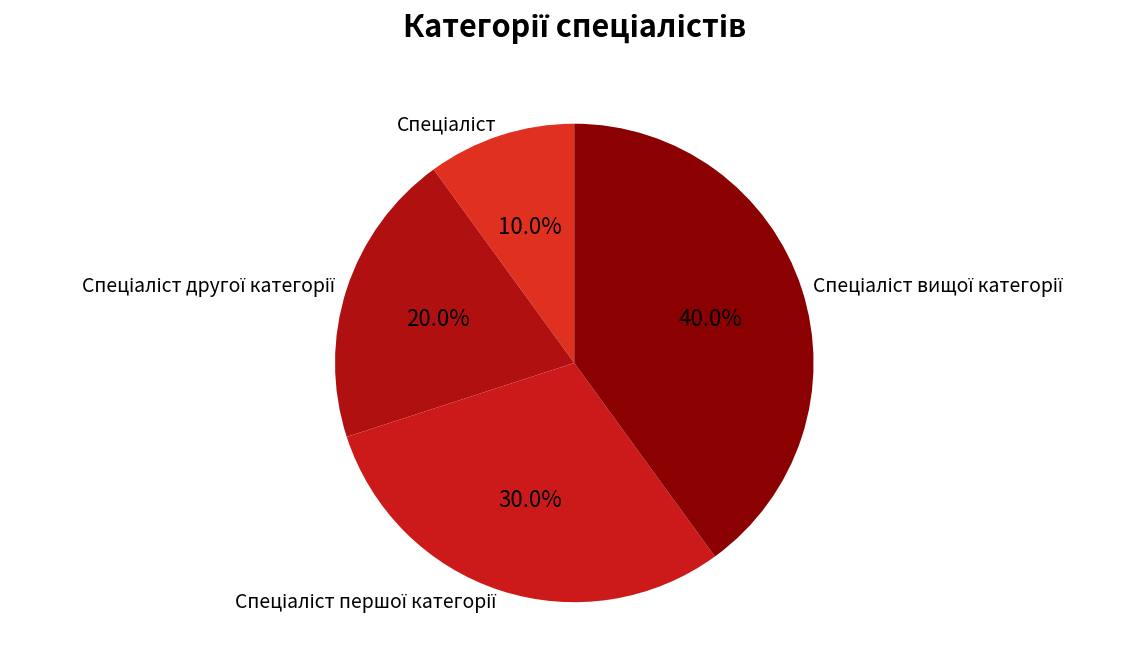

Is there a majority slice in this chart?

No